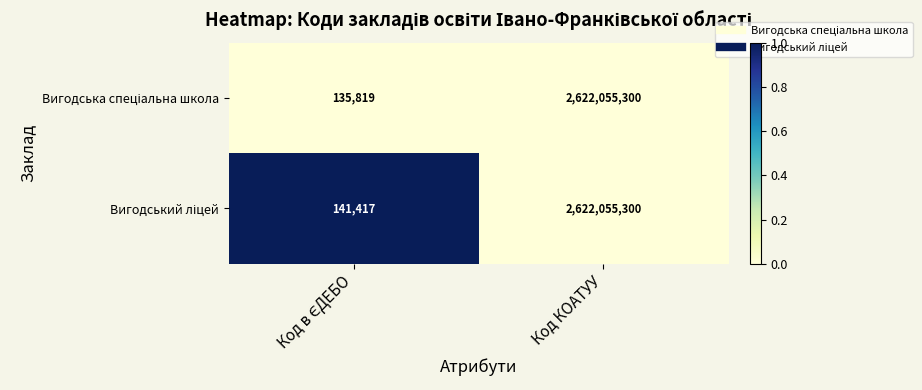

What is the maximum value shown in the chart?

2622055300